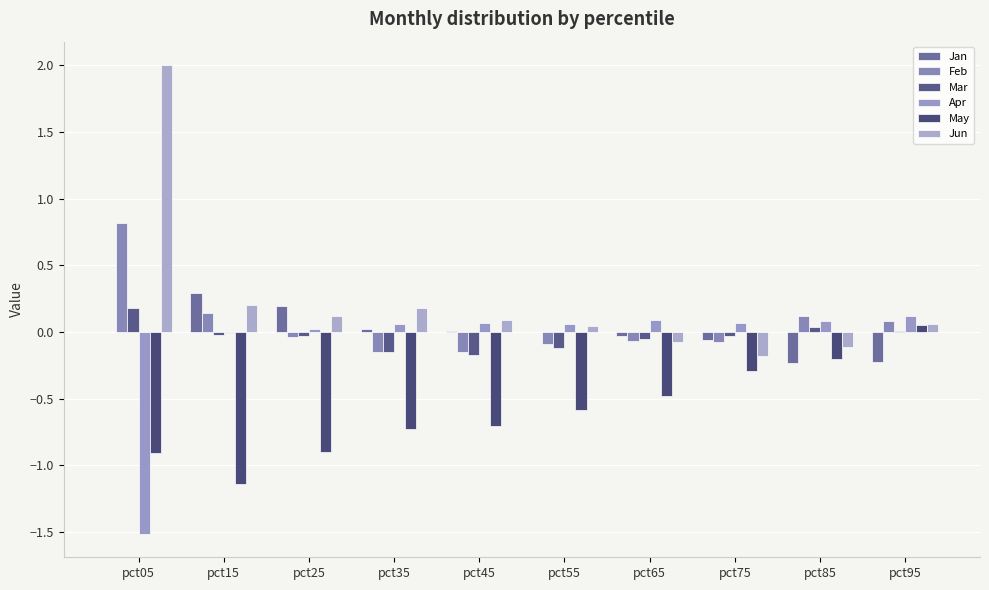

At how many categories does at least one series exceed -1?

10